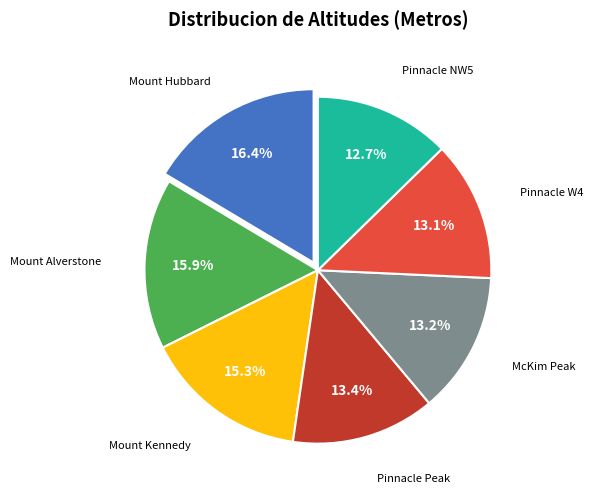

Is there a majority slice in this chart?

No